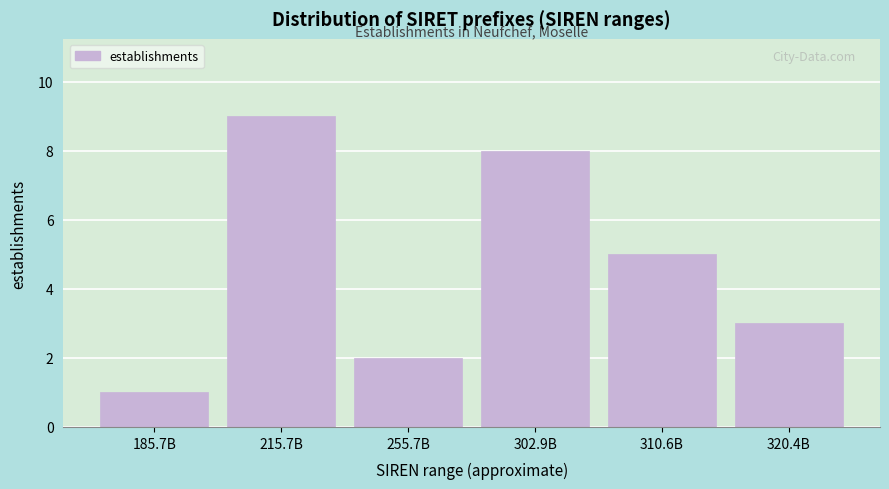

Reading right to left, list all the values displayed in this chart.

3	5	8	2	9	1